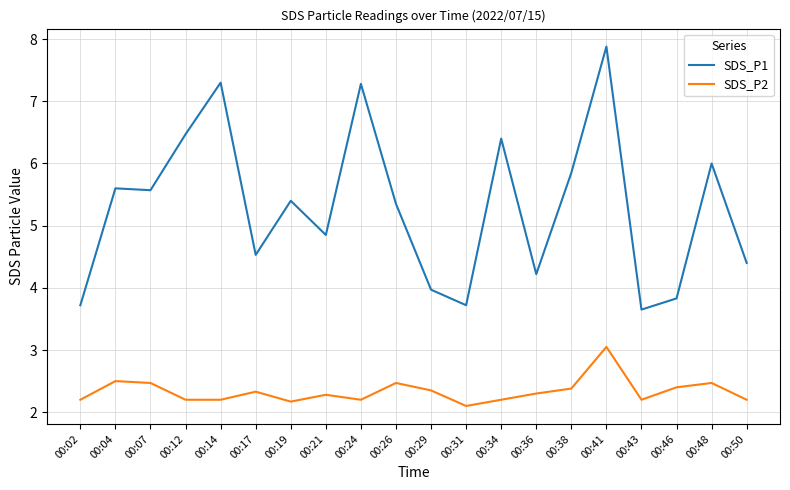

At which category is the sum across all series the highest?

00:41